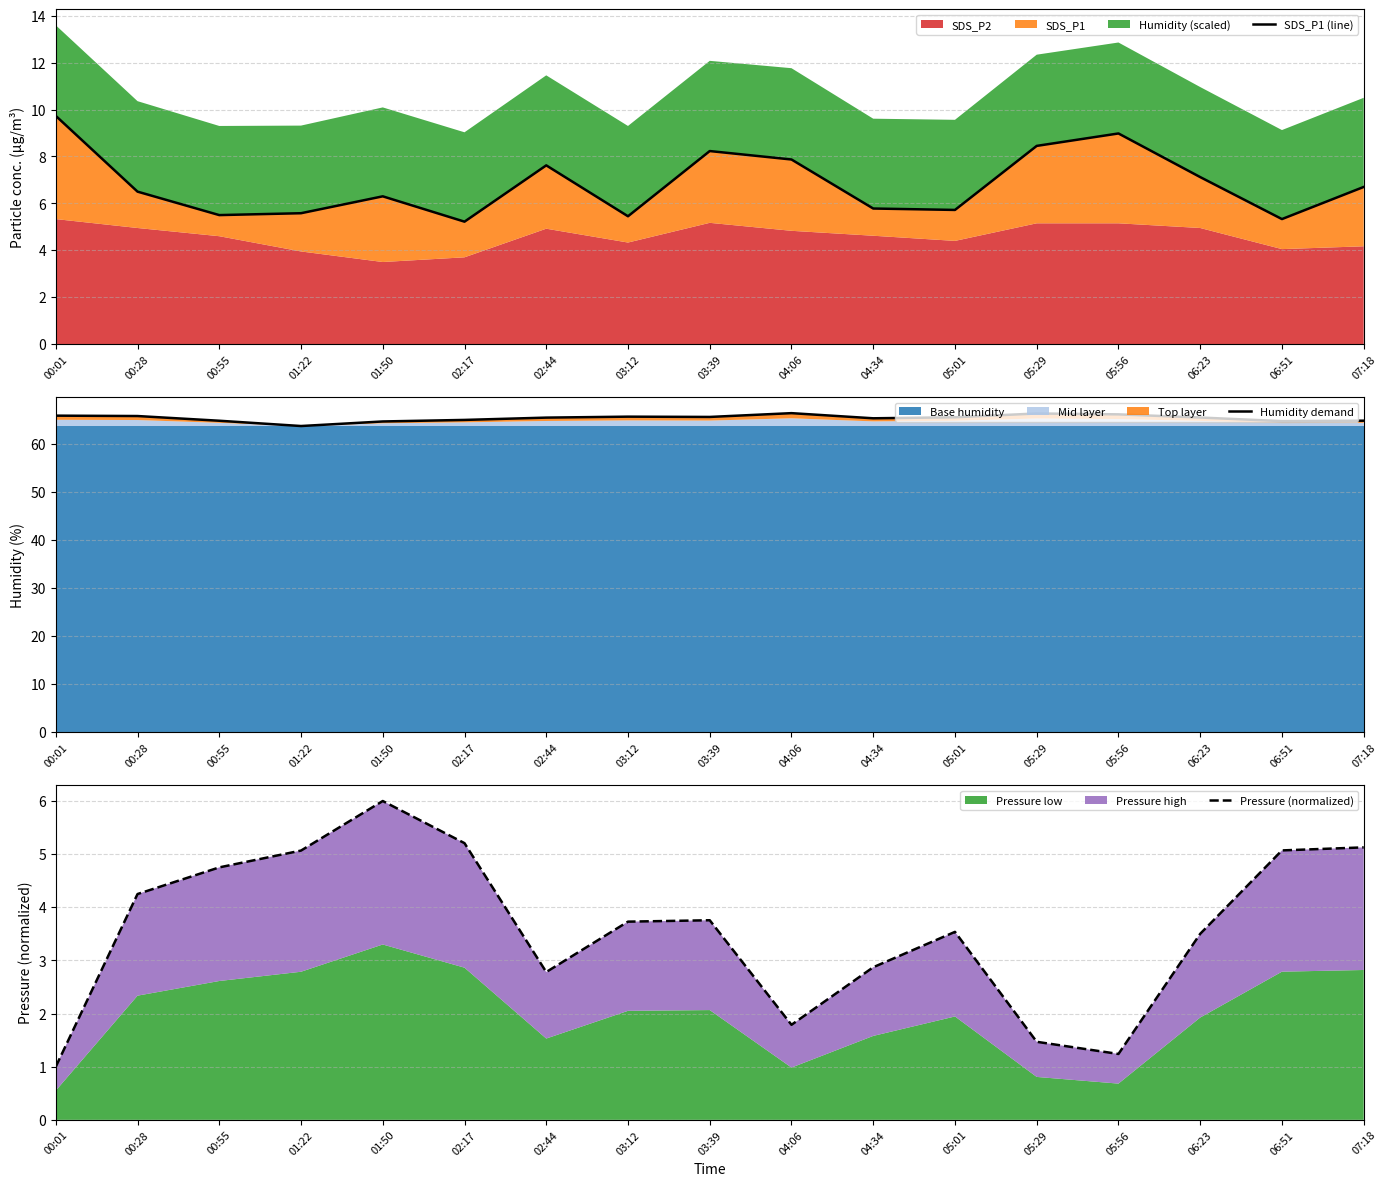

At which label does Pressure (normalized) first exceed 3?

00:28